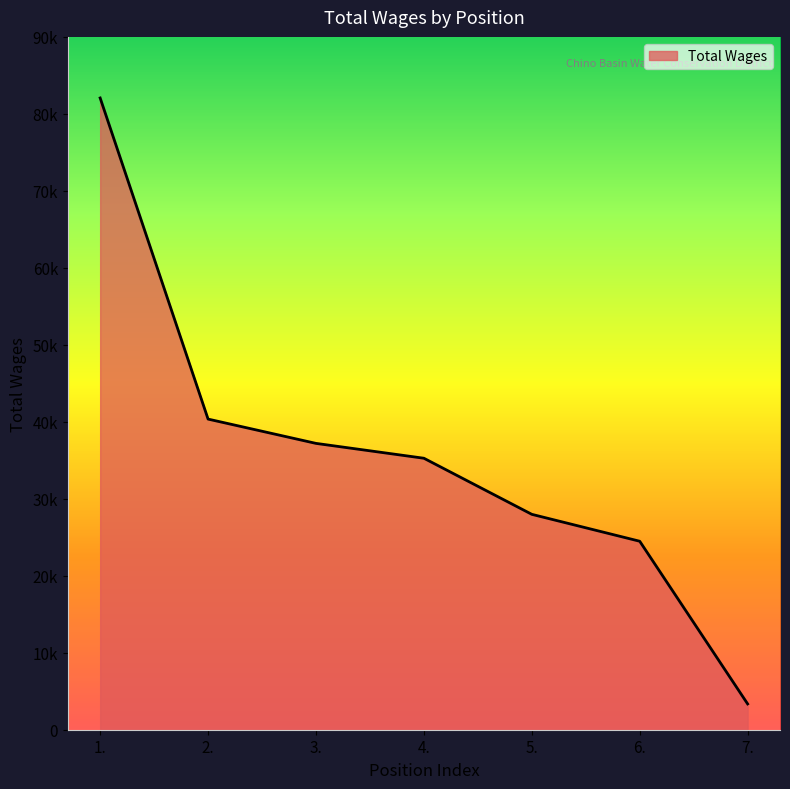

The chart shows a value of 987 at 7.. True or false?

False